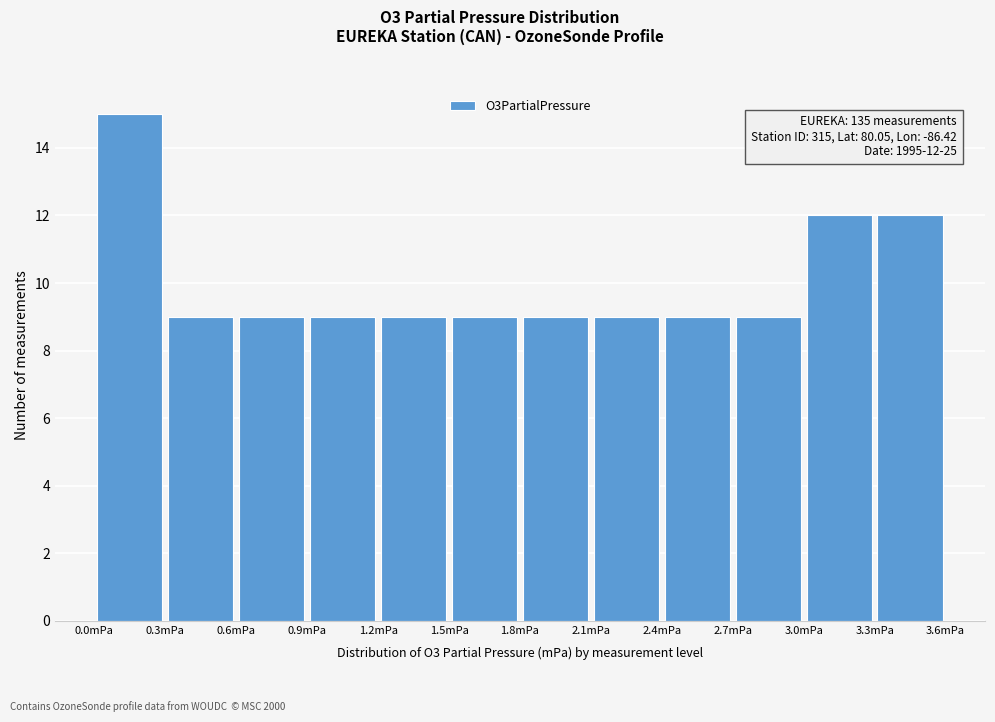

Over which range of the x-axis is the bar tallest?

0.0 to 0.3